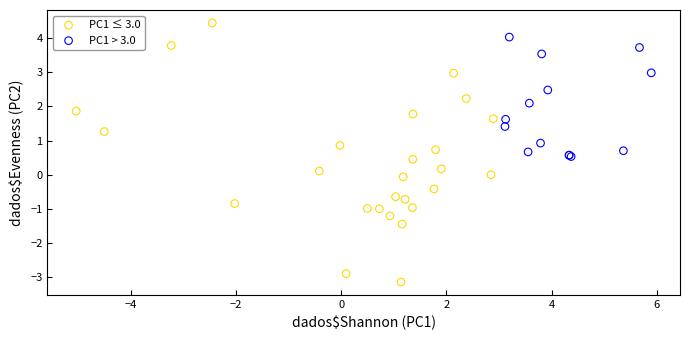

Which series has the widest spread of Y values?

PC1 ≤ 3.0